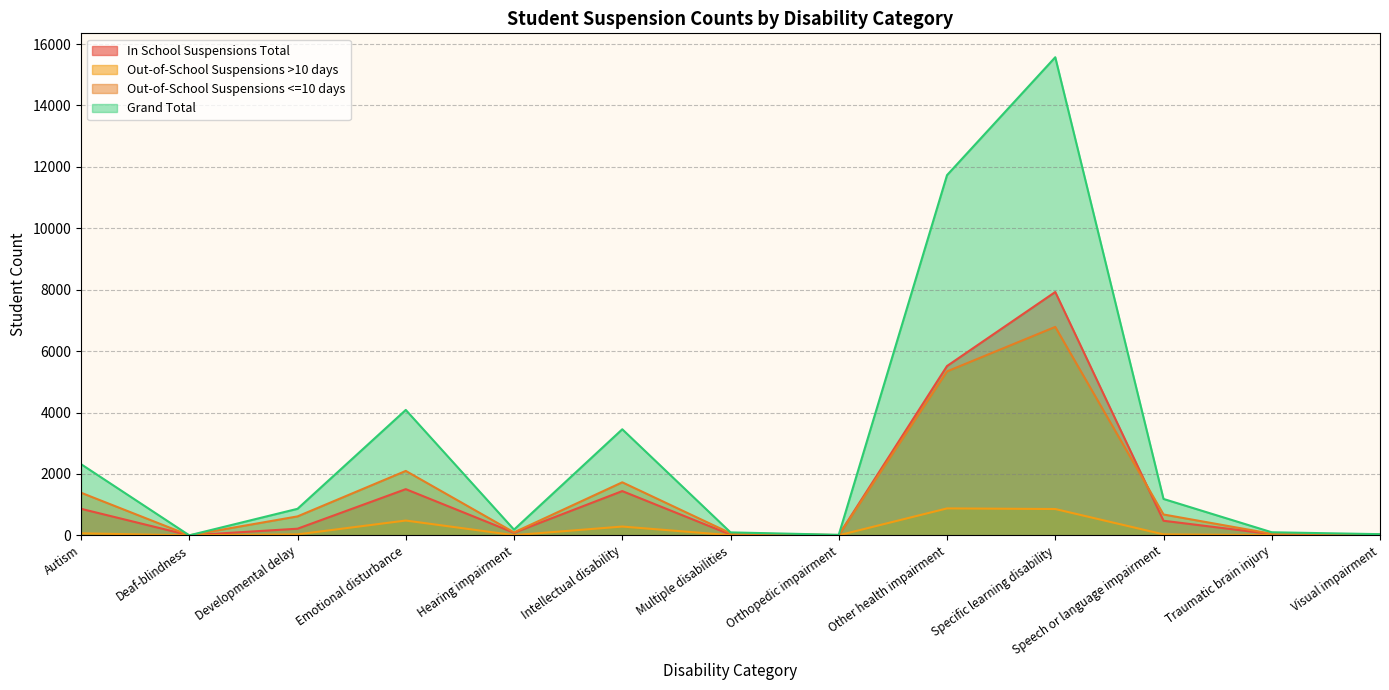

At which category does Grand Total reach its first local peak?

Emotional disturbance